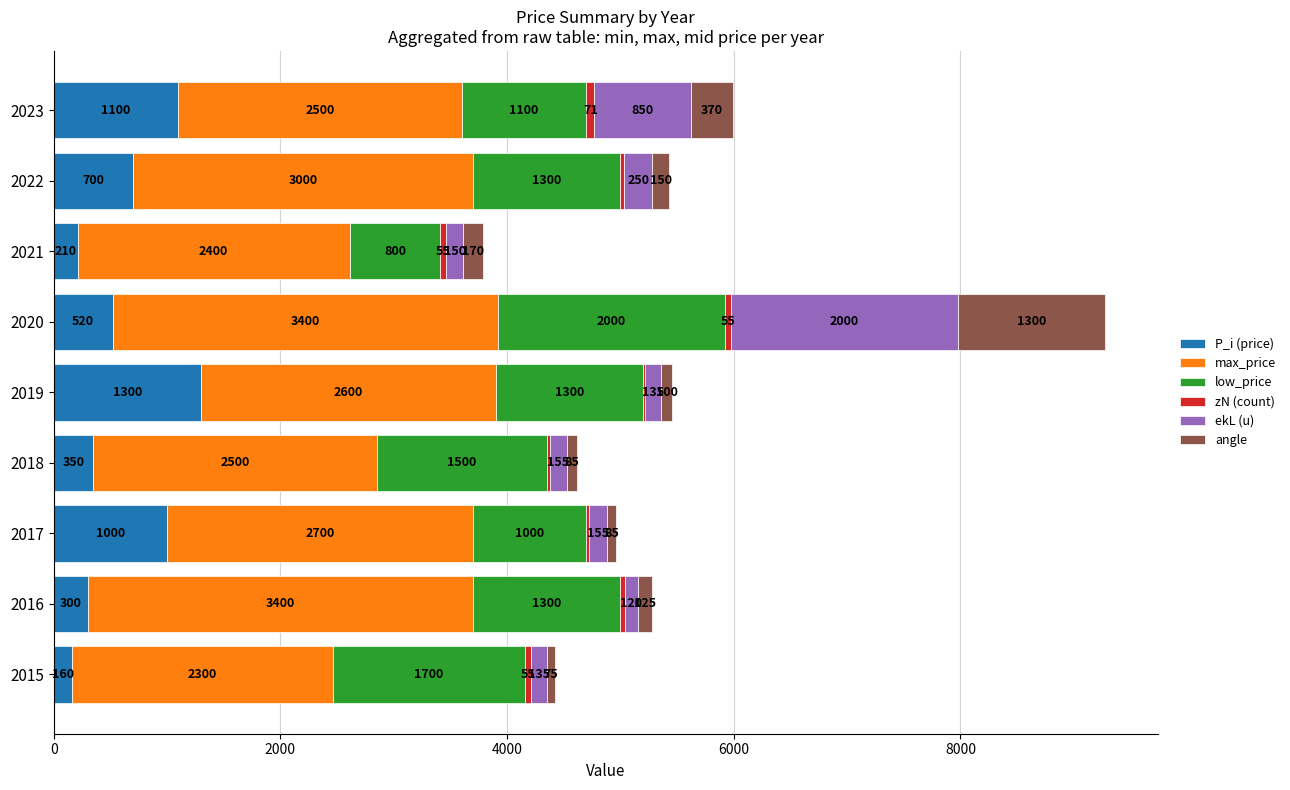

What is the highest value of the P_i (price) series?

1300